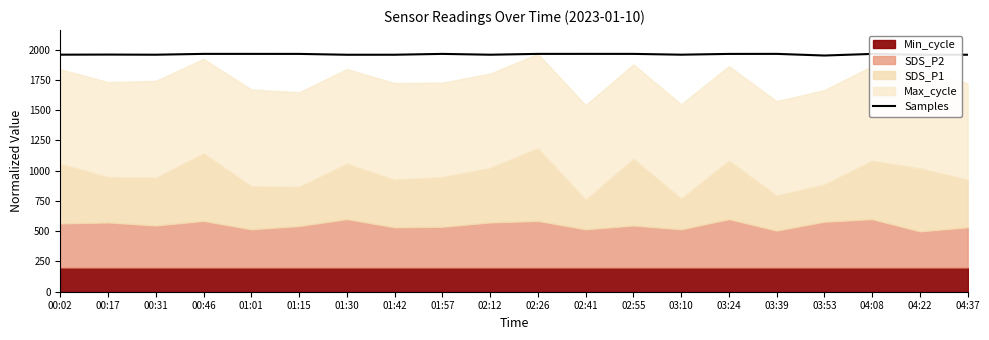

How many lines are shown in the chart?

1